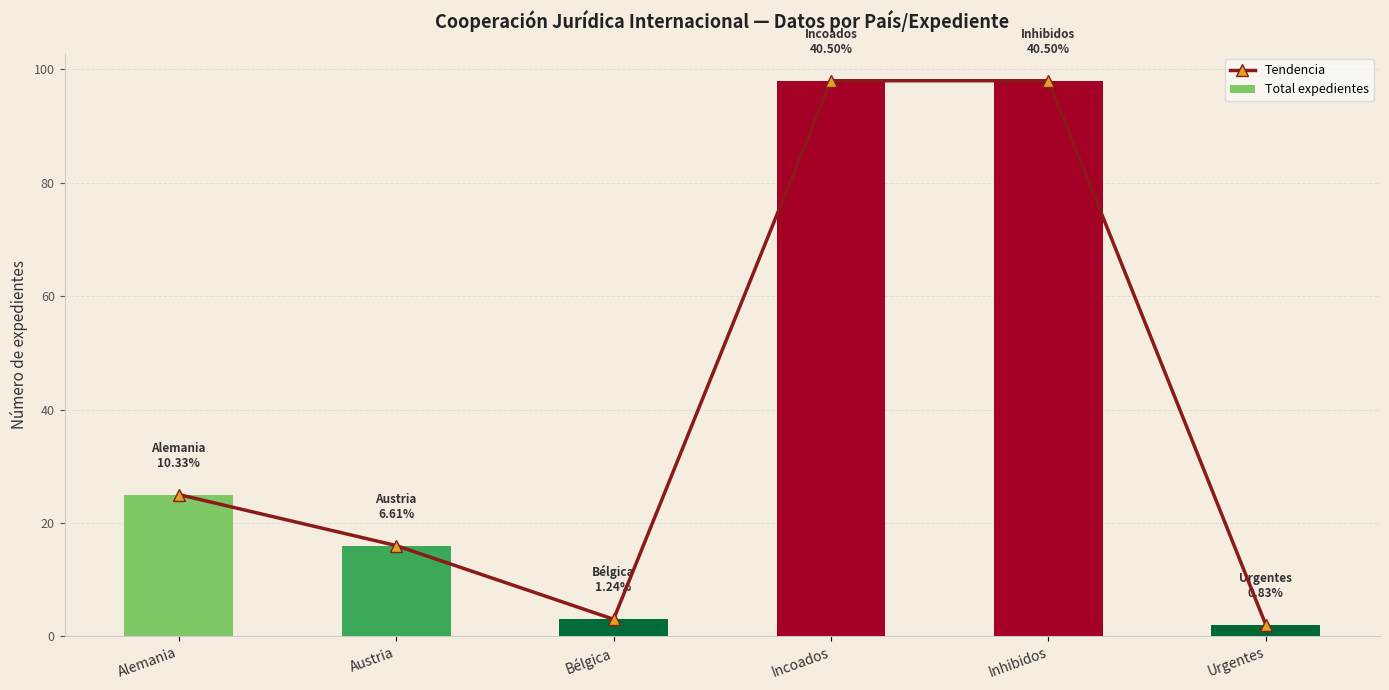

What is the average value of the Tendencia series?

40